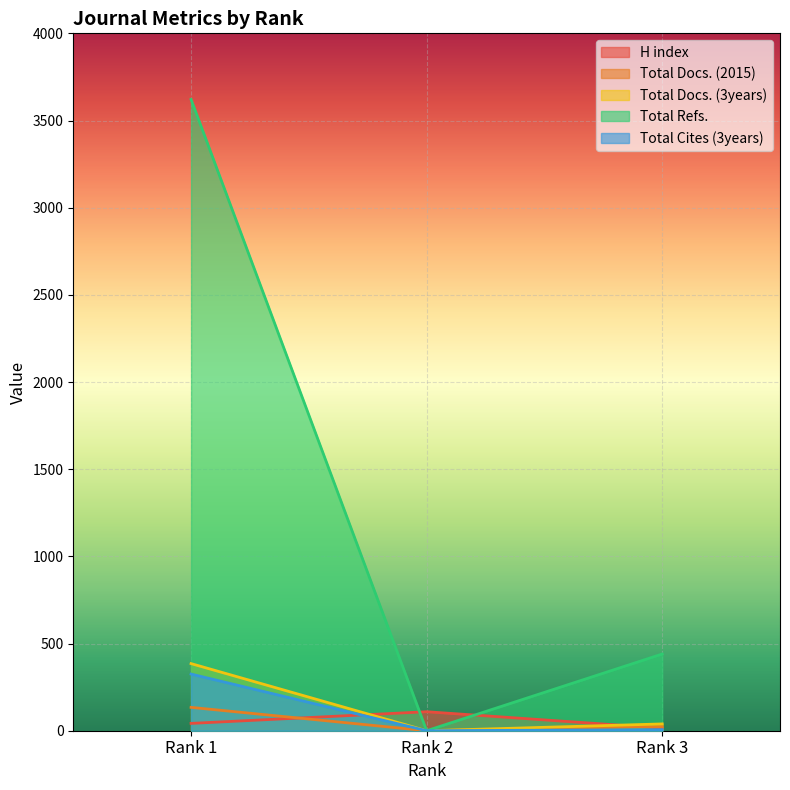

What is the difference between the maximum and second lowest values in the Total Docs. (2015) series?

110